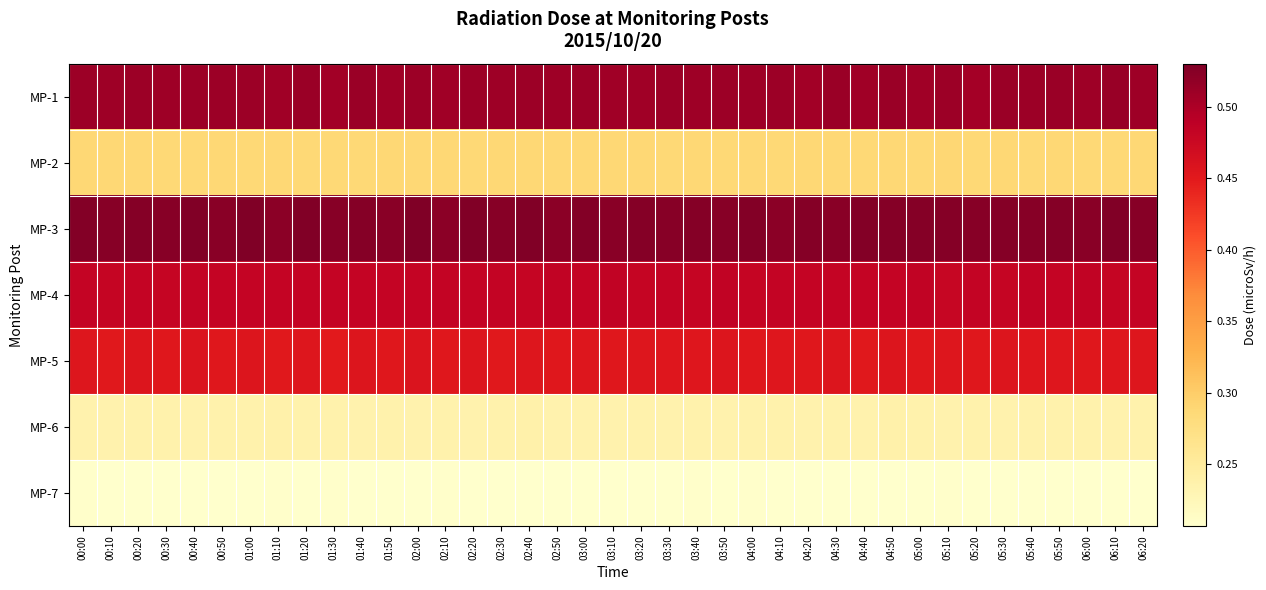

What is the spread (max minus min) of values at 00:50?

0.3